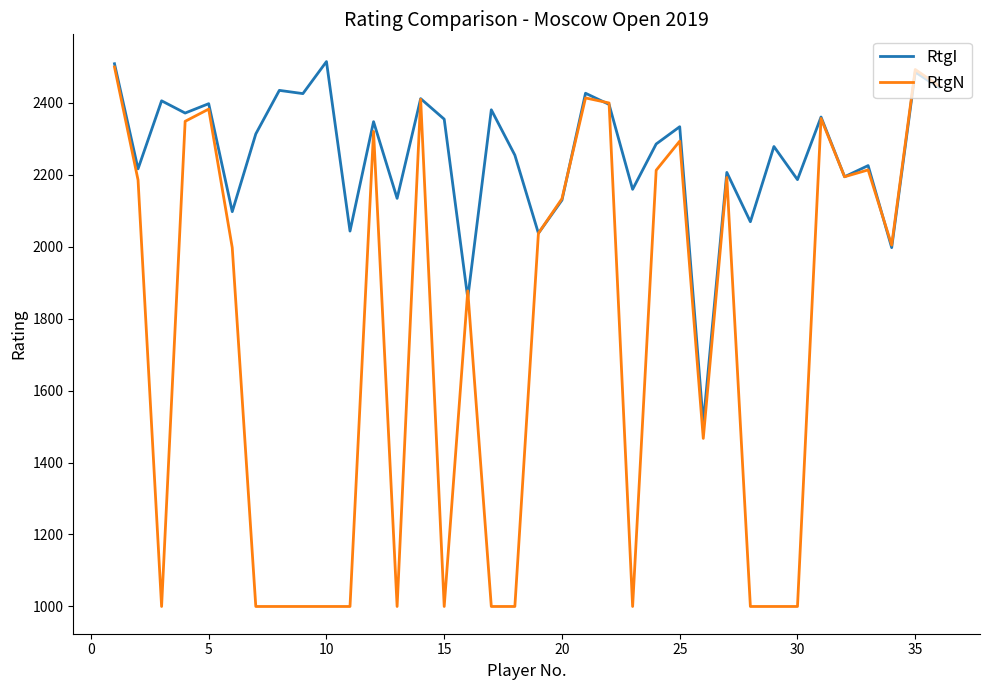

Which series has the widest spread of values?

RtgN